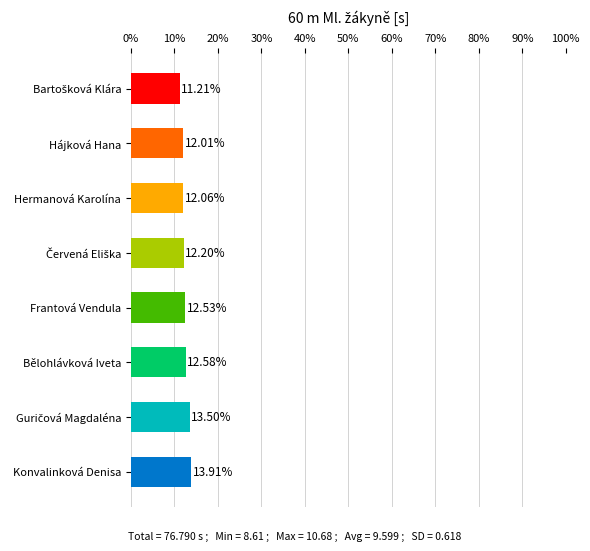

What is the label of the 4th bar from the bottom?

Frantová Vendula